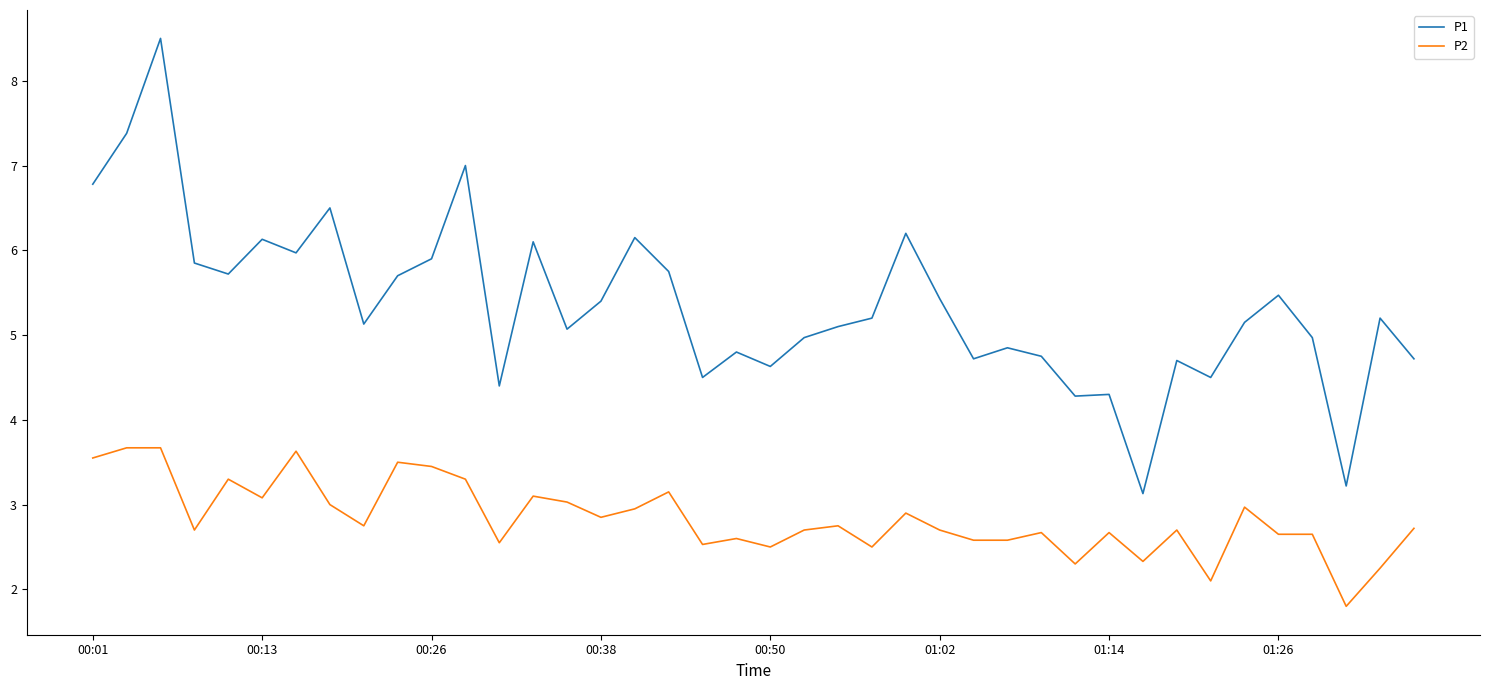

What is the difference between the maximum and minimum values in the P1 series?

5.4